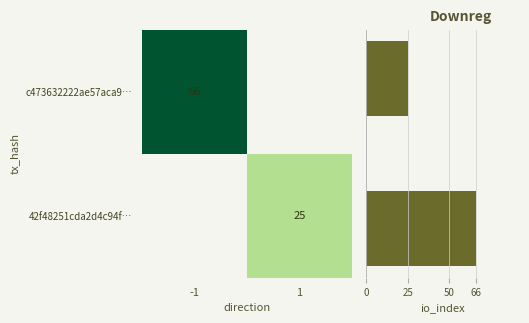

Is it true that c473632222ae57aca9… equals 66 at -1?

True